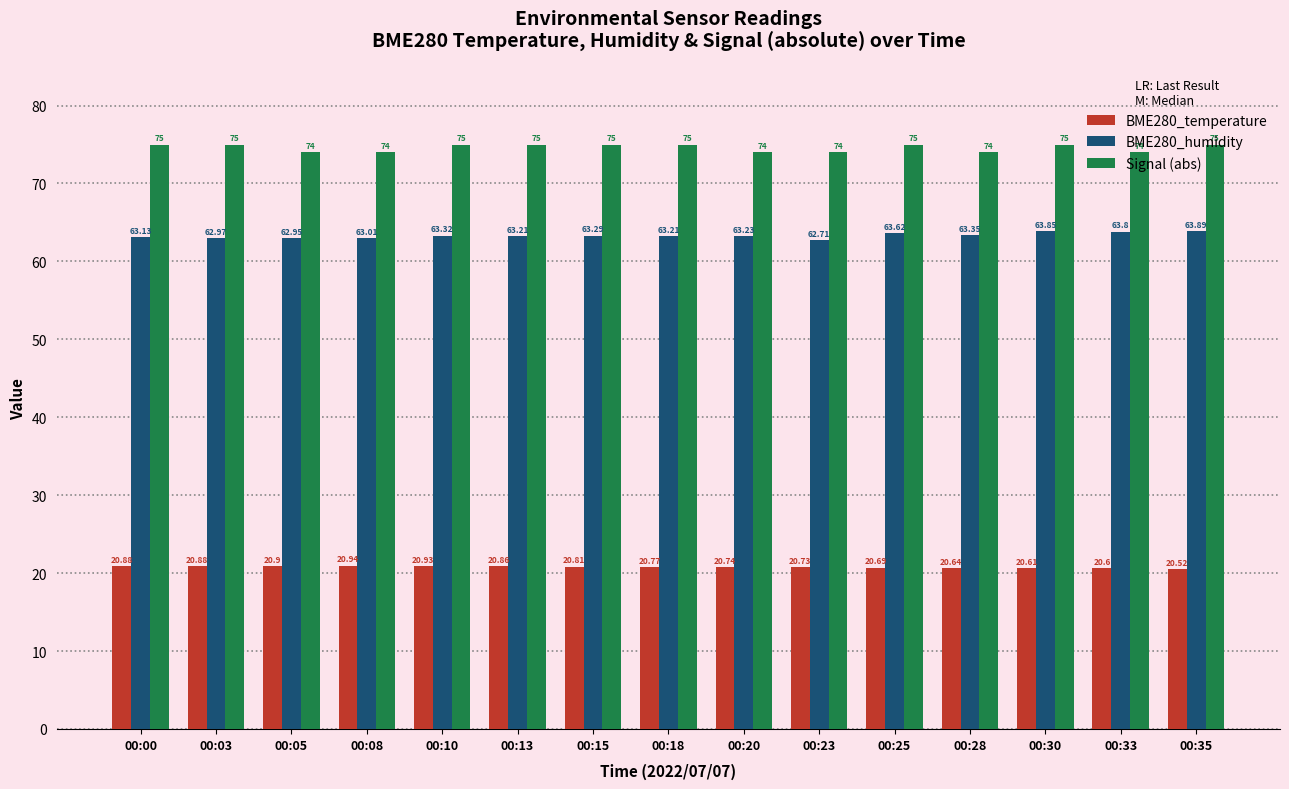

Between 00:15 and 00:35, which series saw the biggest shift?

BME280_humidity